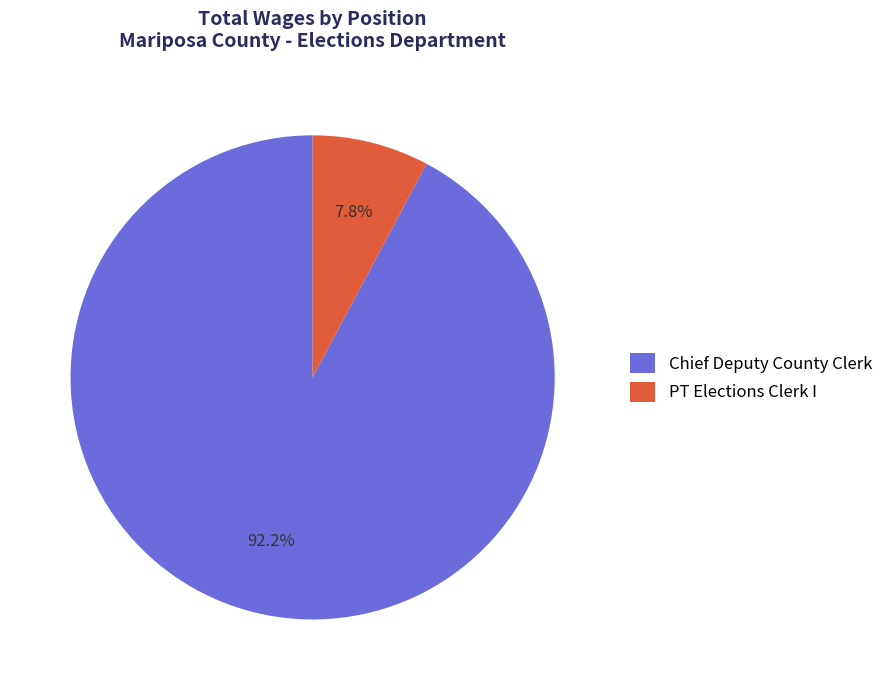

To the nearest percent, what is the difference between the largest and smallest slice percentages?

84%